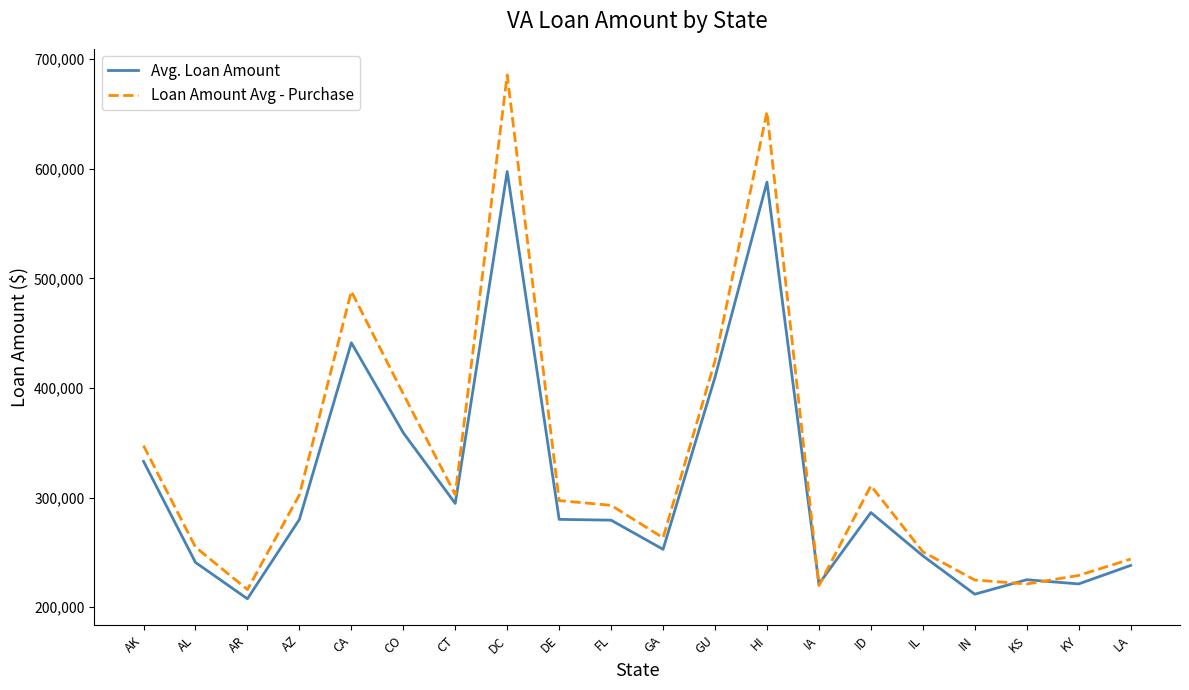

What is the difference between the maximum and minimum values in the Avg. Loan Amount series?

389743